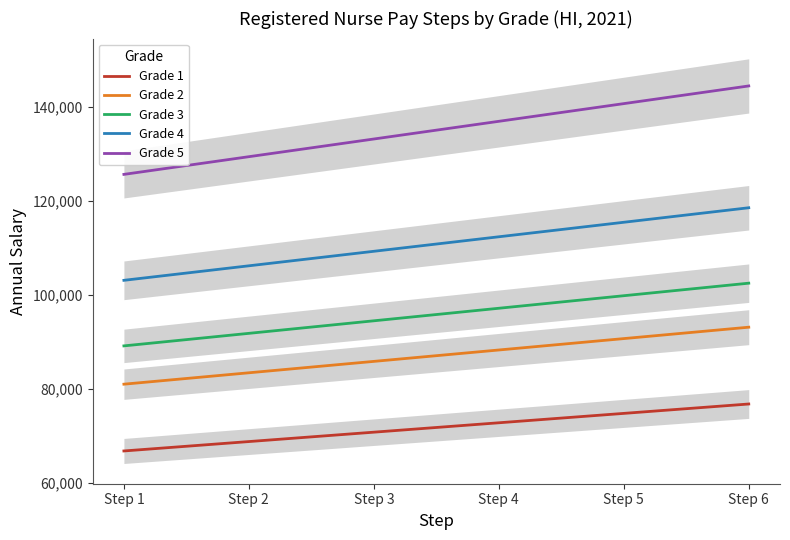

Between Step 5 and Step 3, which is larger?

Step 5